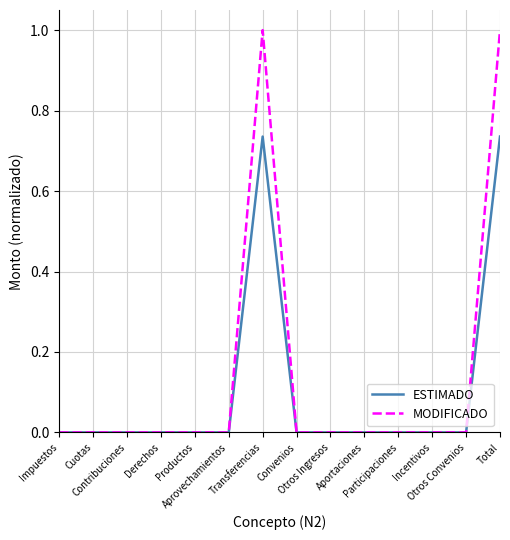

Which series has the widest spread of values?

MODIFICADO